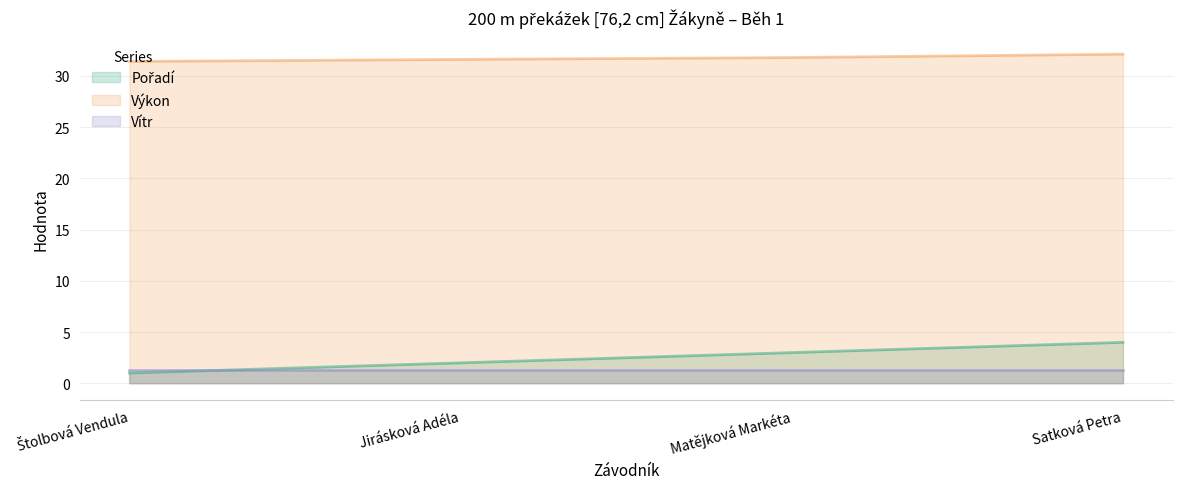

How many Pořadí values are between 2 and 4?

3